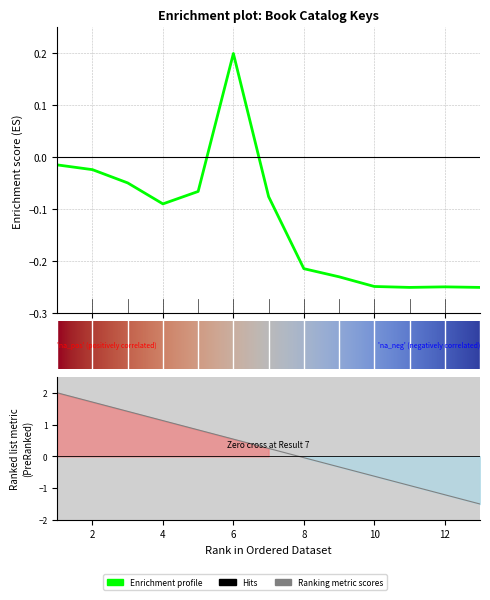

Rank the categories by value from lowest to highest.

13, 11, 12, 10, 9, 8, 4, 7, 5, 3, 2, 1, 6